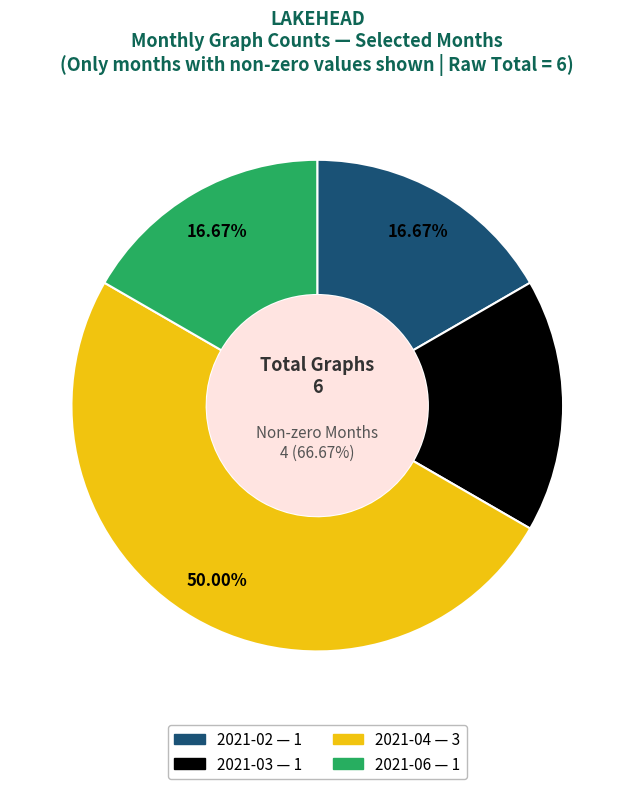

The 2021-04 slice represents 50% of the pie. True or false?

True